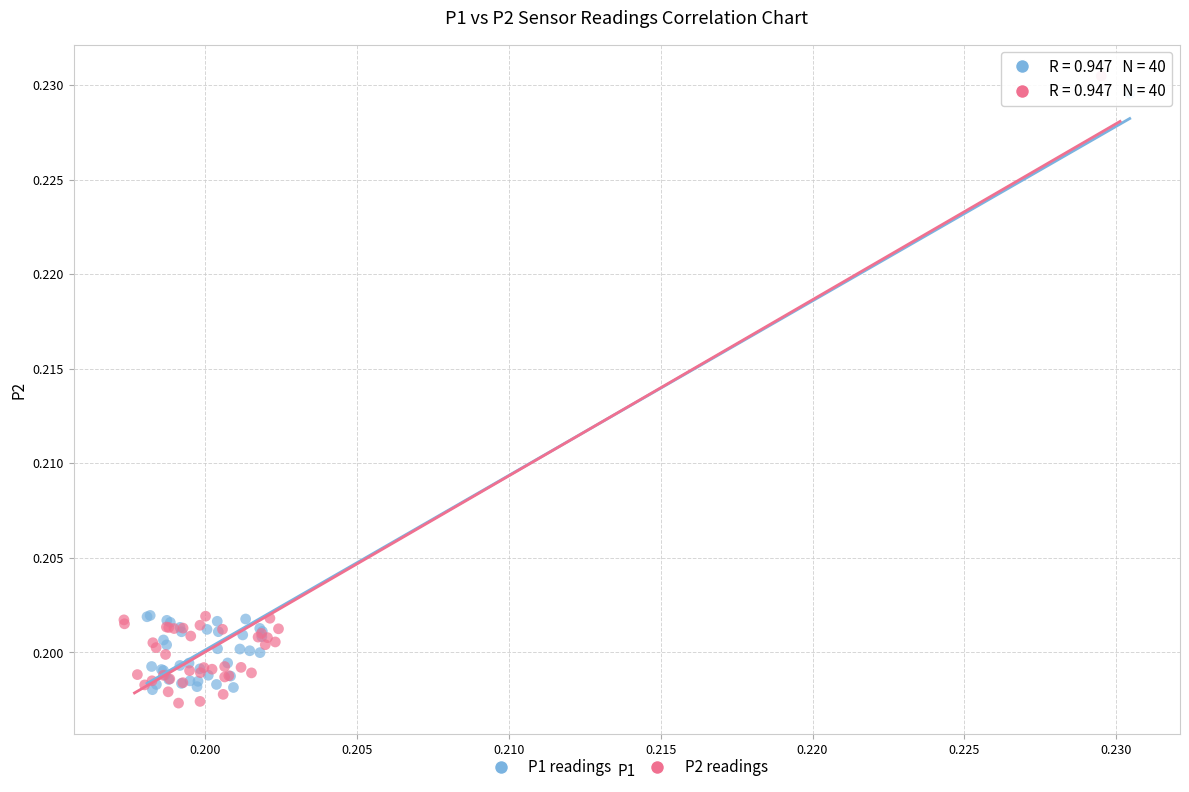

Which series has the widest spread of Y values?

P2 readings